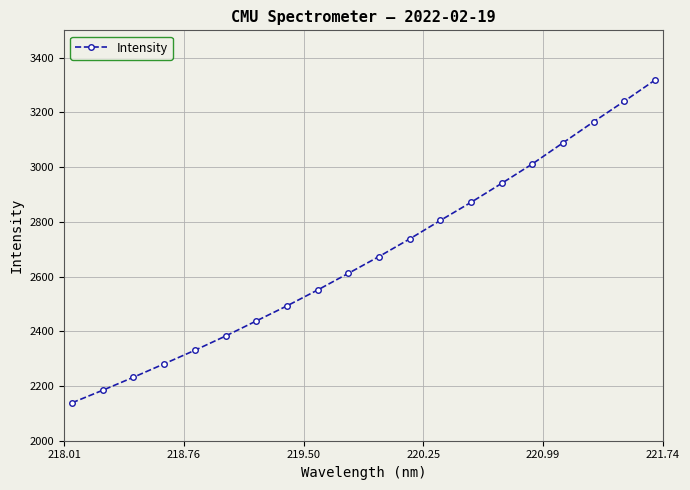

What is the greatest value displayed?

3318.0